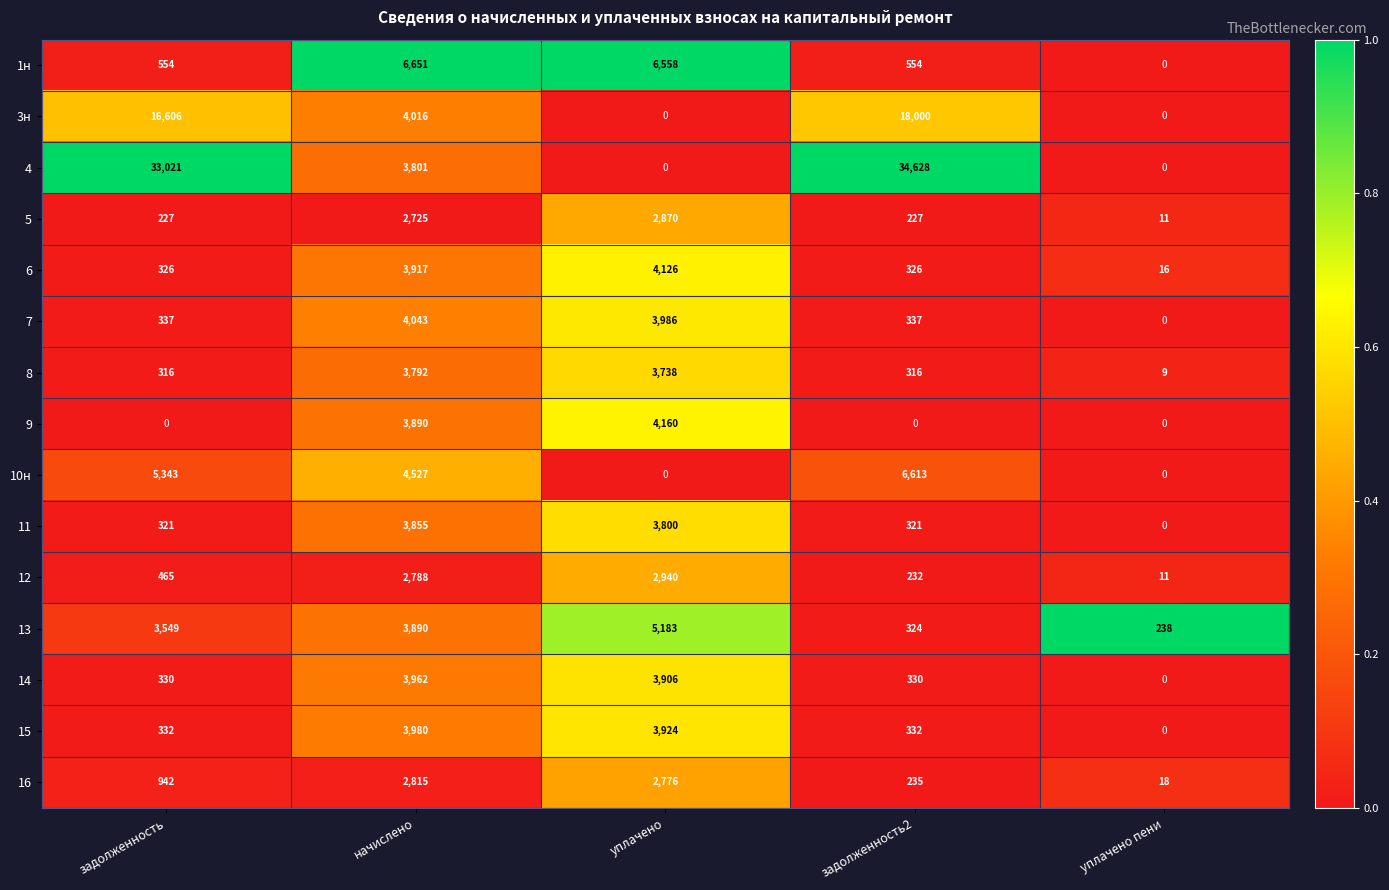

What is the total value across all series at уплачено пени?

303